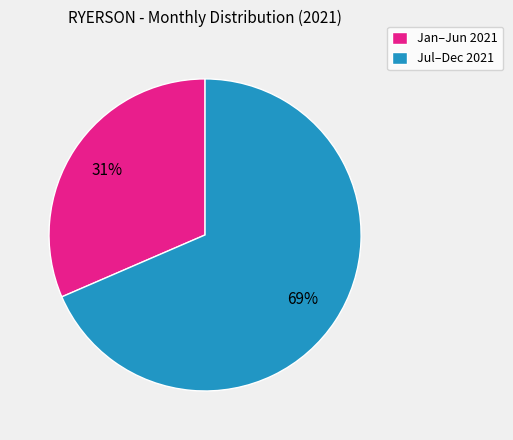

Combined, do Jul–Dec 2021 and Jan–Jun 2021 account for over 50%?

Yes